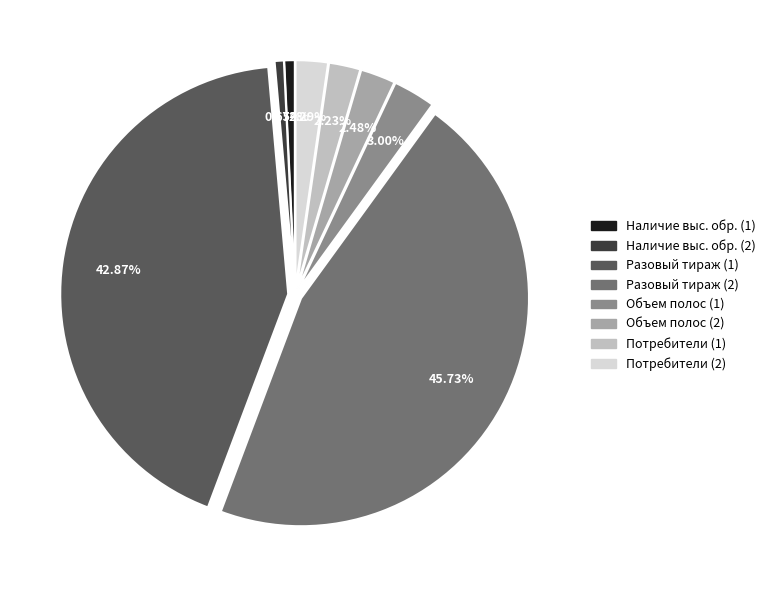

Is Разовый тираж (2) the majority of the pie?

No